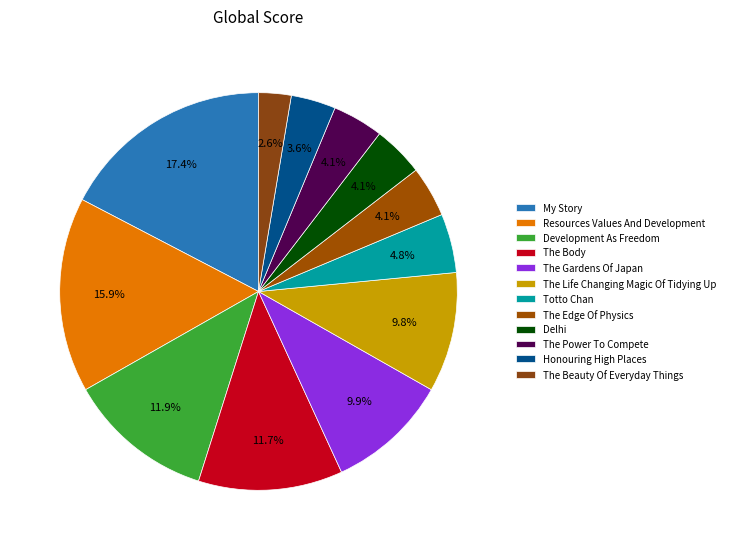

Is there a majority slice in this chart?

No